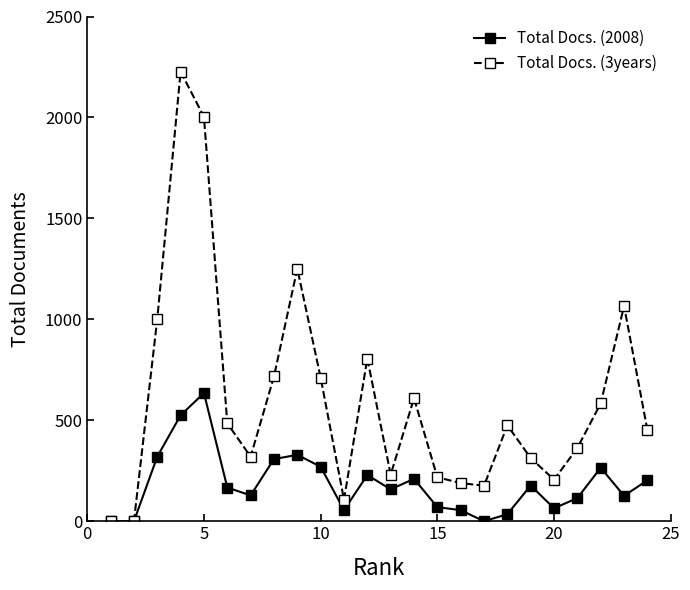

Does the chart display data point markers on the line(s)?

Yes